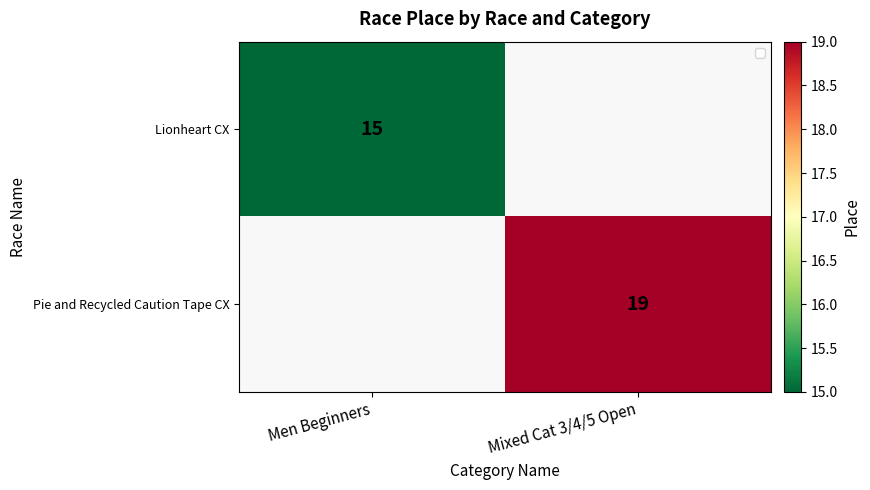

The Lionheart CX series shows 4 at Men Beginners. True or false?

False